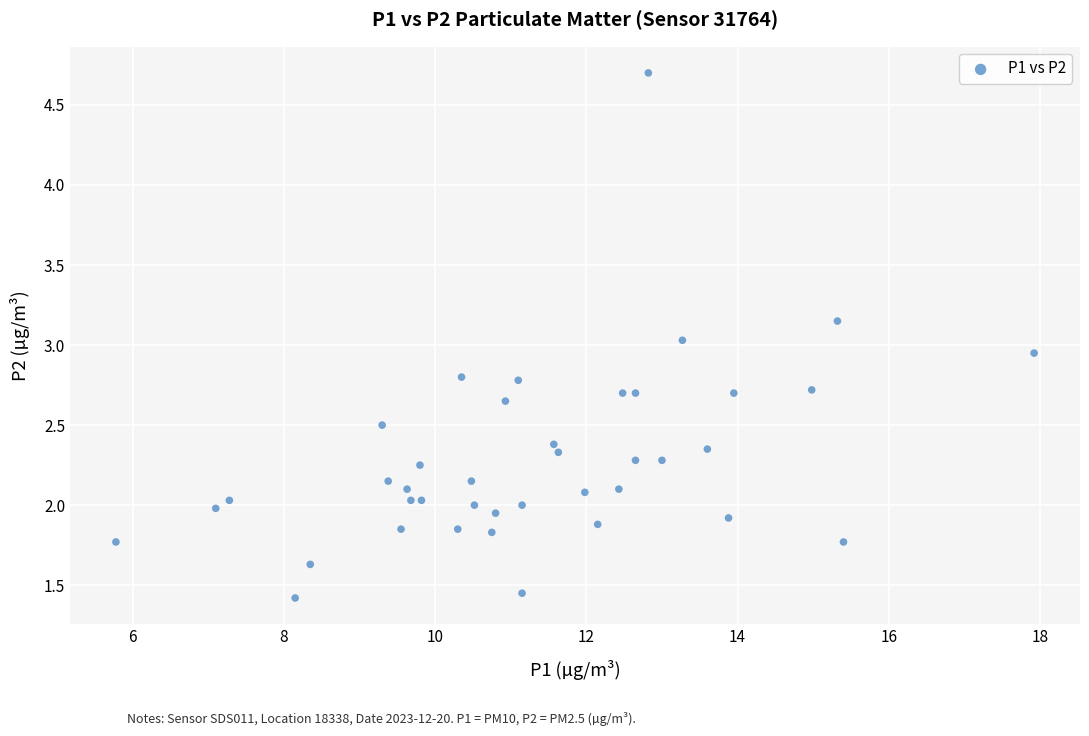

What is the range of X values (max minus min)?

12.1